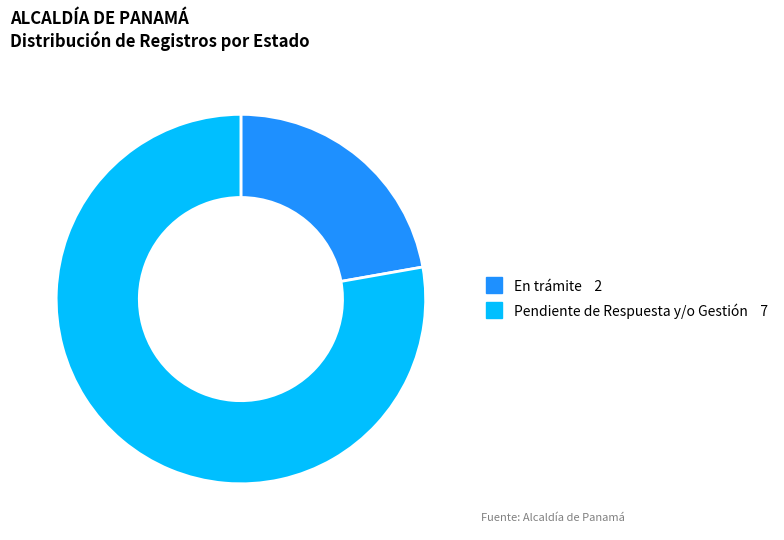

Does any single category account for the majority?

Yes